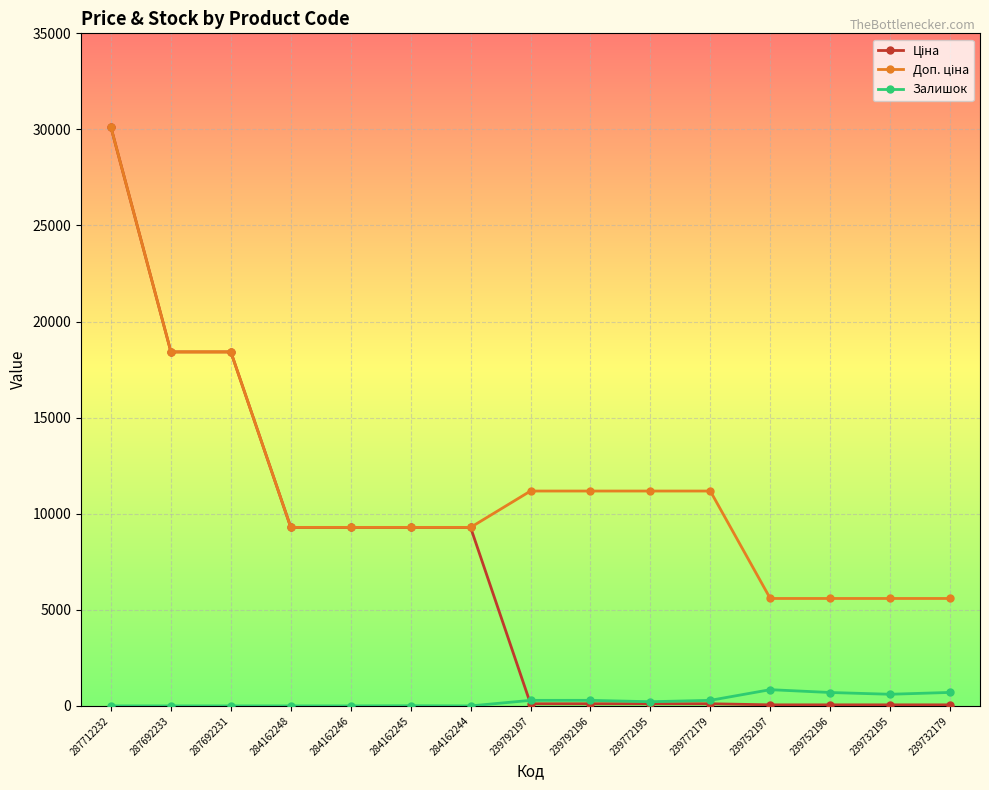

True or false: Залишок has more than 0 points higher than both neighbors.

True